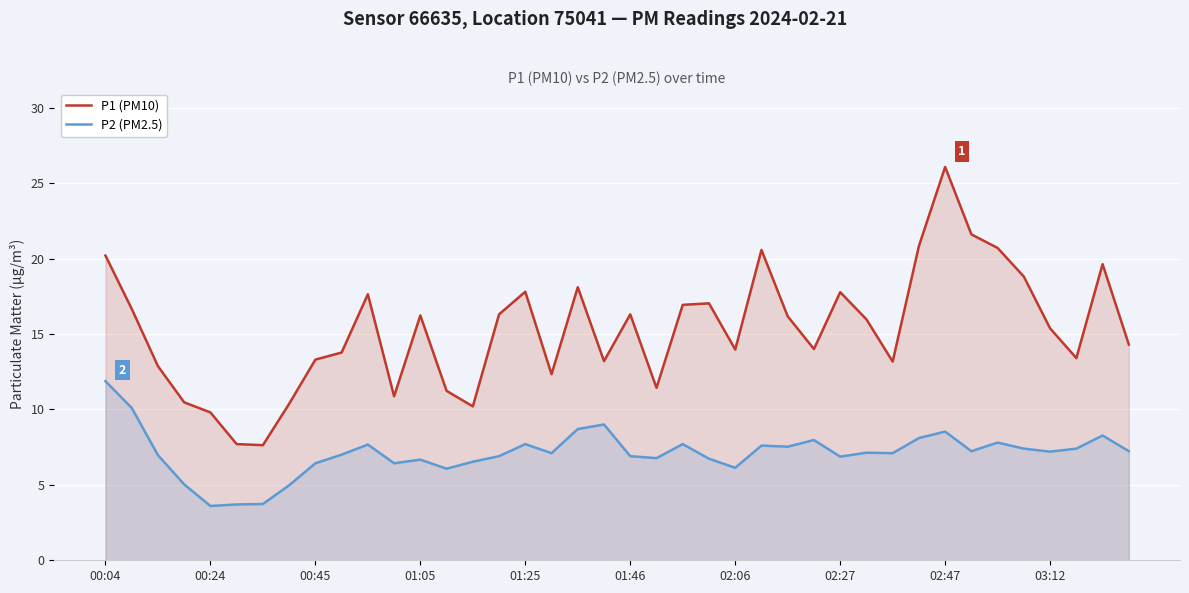

Read the P2 (PM2.5) value at 34.

7.8